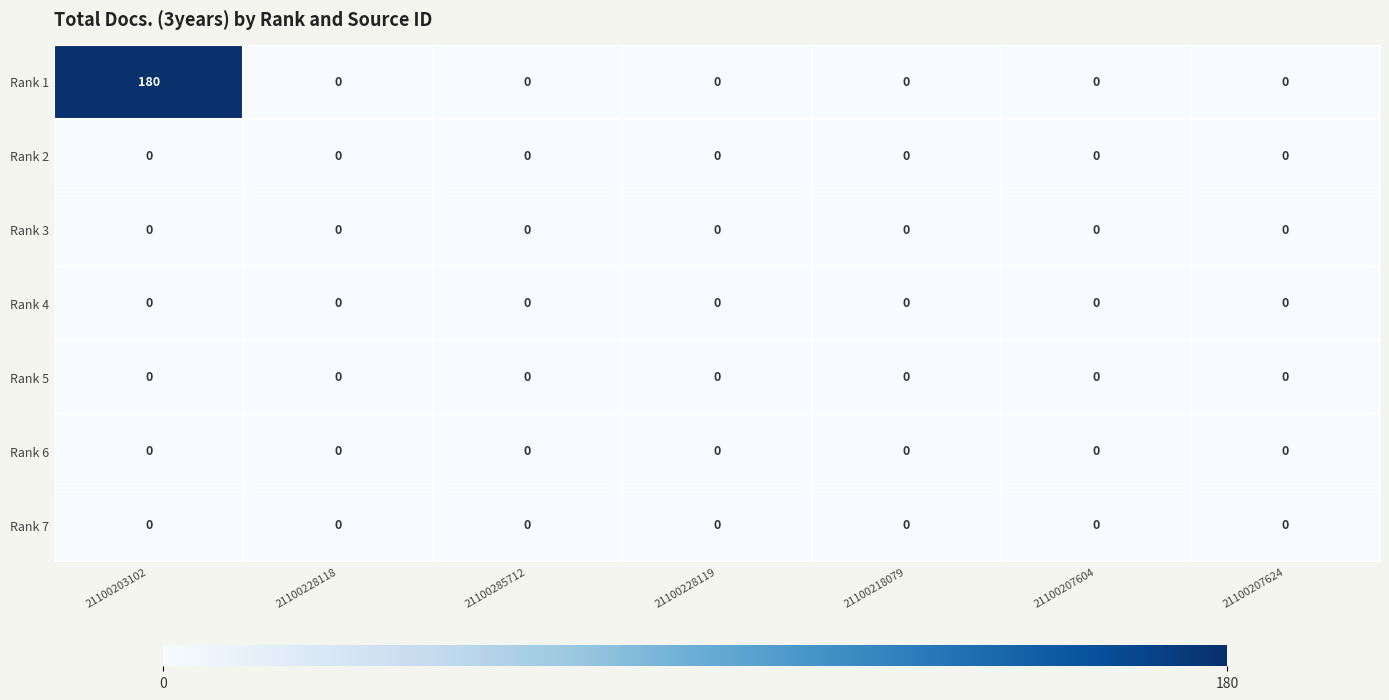

What is the difference between the highest and lowest values at 21100203102?

180